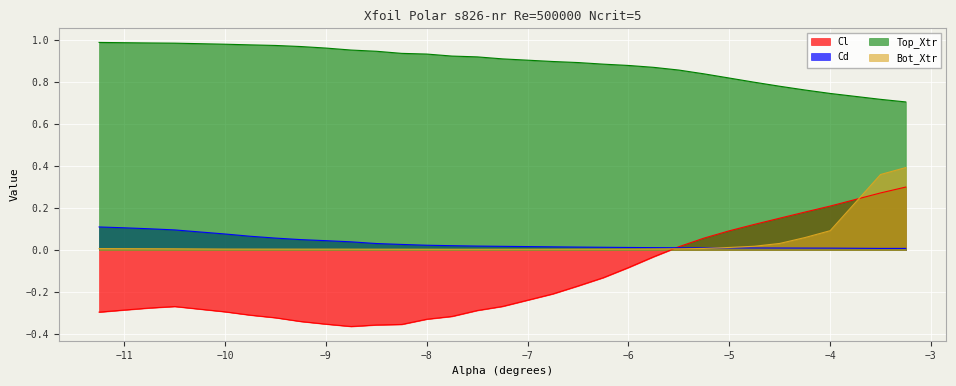

What is the smallest value displayed?

-0.4